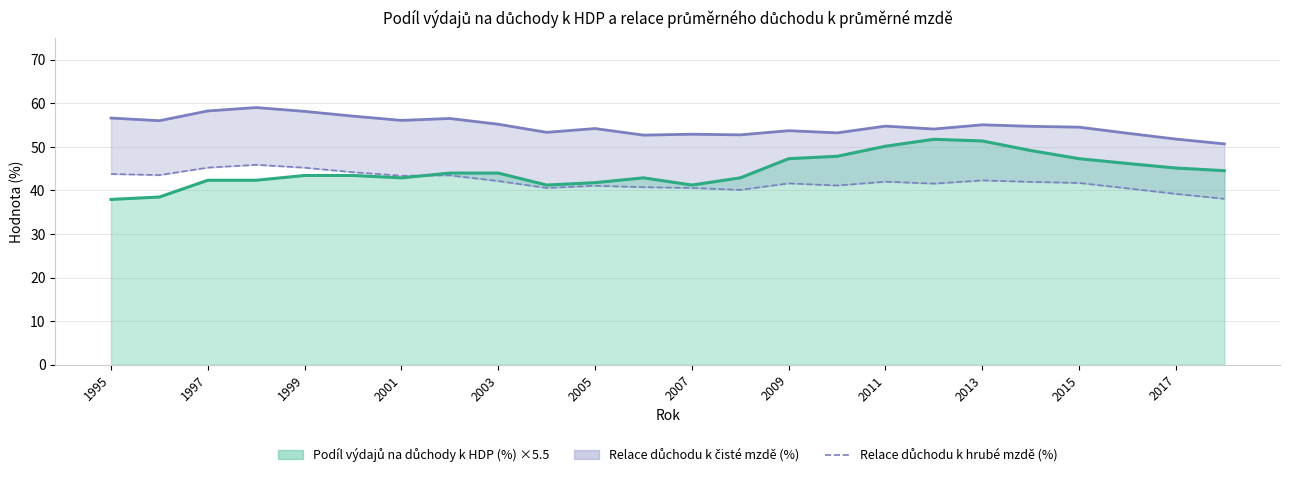

True or false: Podíl výdajů na důchody k HDP (%) and Relace důchodu k čisté mzdě (%) intersect in this chart.

False